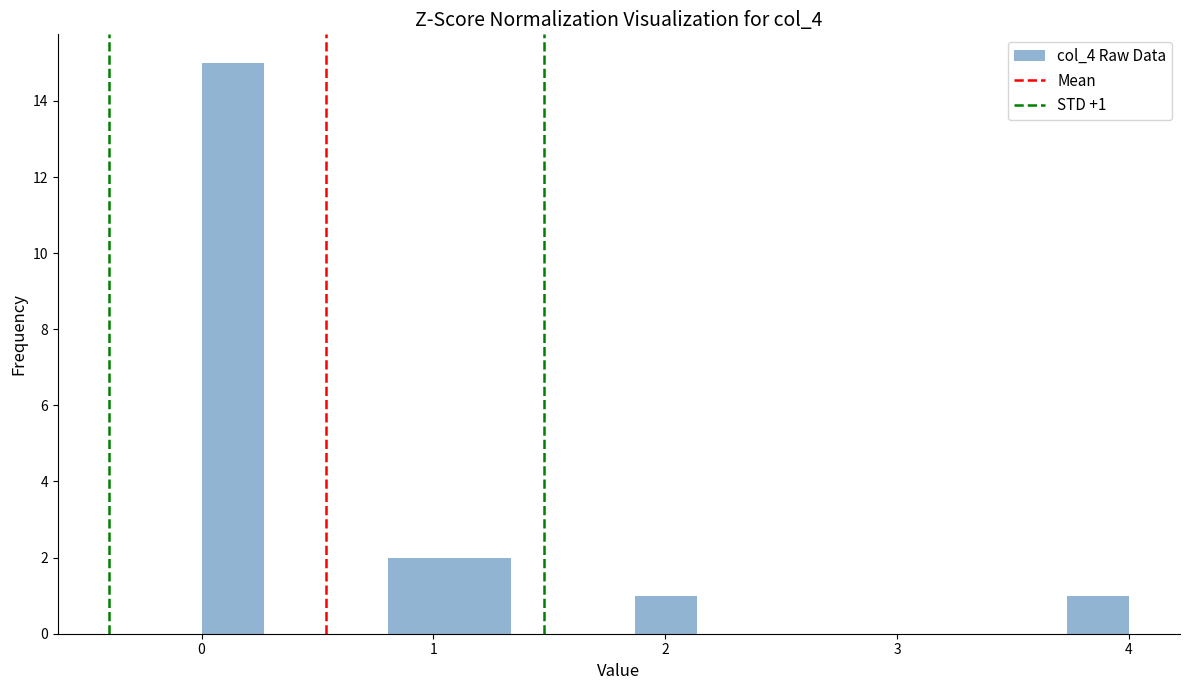

Around what value on the x-axis is the tallest bar? Give the approximate position of its centre, as read against the axis.

0.1